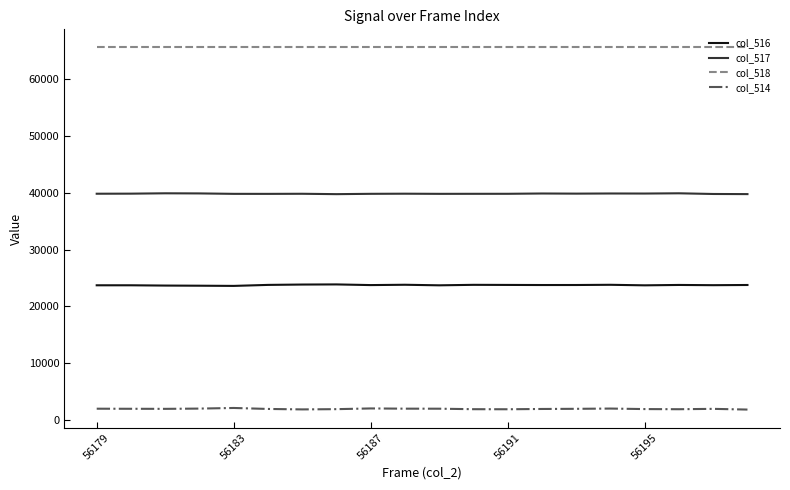

True or false: col_514 and col_516 intersect in this chart.

False